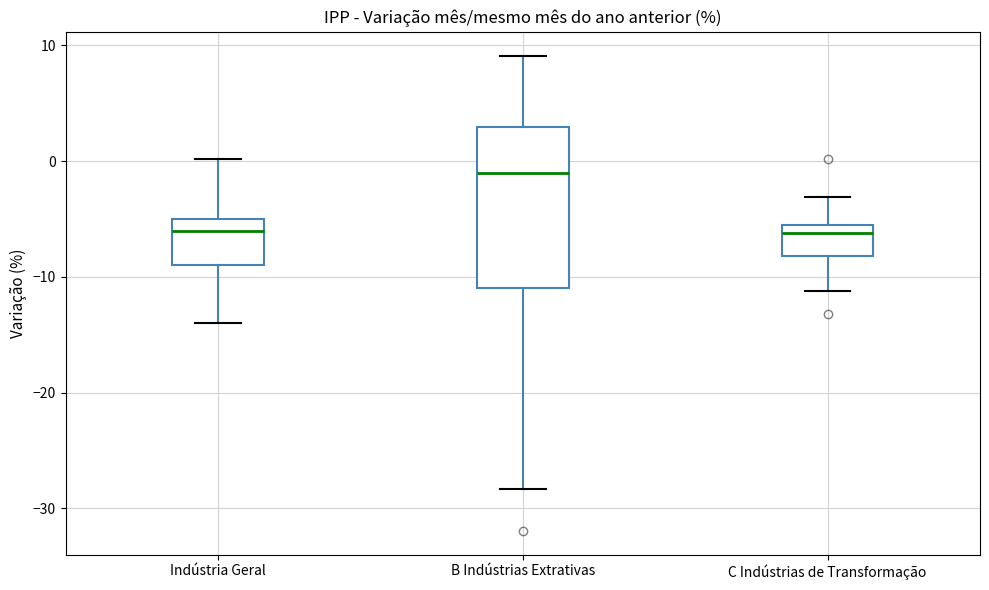

Reading left to right, read every box against the y-axis: the position of its median line, the range the box covers, and the ends of its whiskers. The values are not printed on the chart, so give them approximately, as read against the axis.

Indústria Geral: median -6, box -9 to -5, whiskers -14 to 0
B Indústrias Extrativas: median -1, box -11 to 3, whiskers -28 to 9
C Indústrias de Transformação: median -6, box -8 to -5, whiskers -11 to -3